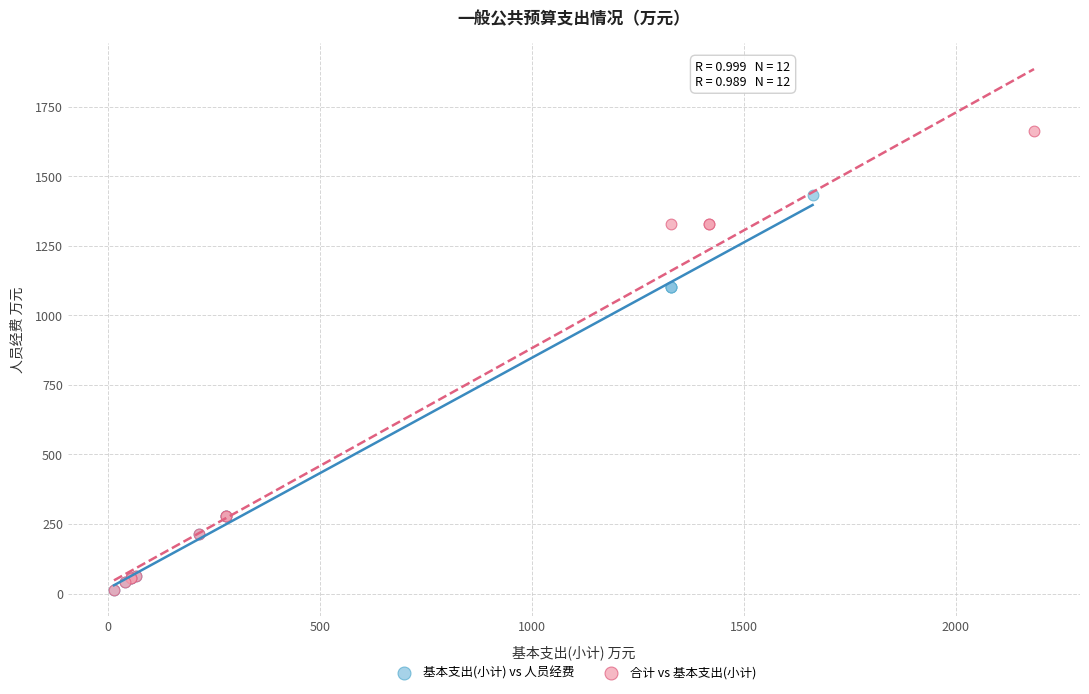

Which series has the widest spread of Y values?

合计 vs 基本支出(小计)